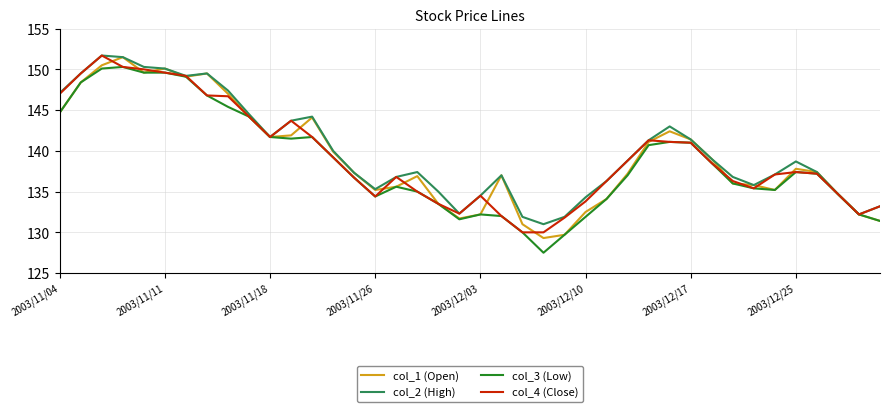

What is the minimum value for col_3 (Low)?

127.5